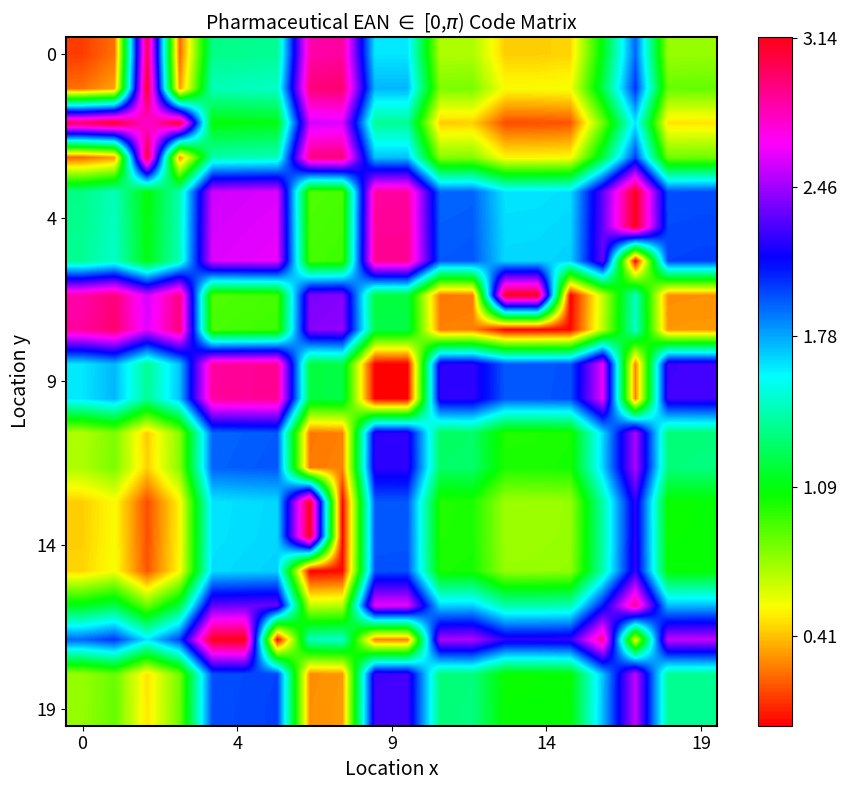

How many categories are shown in the chart?

20